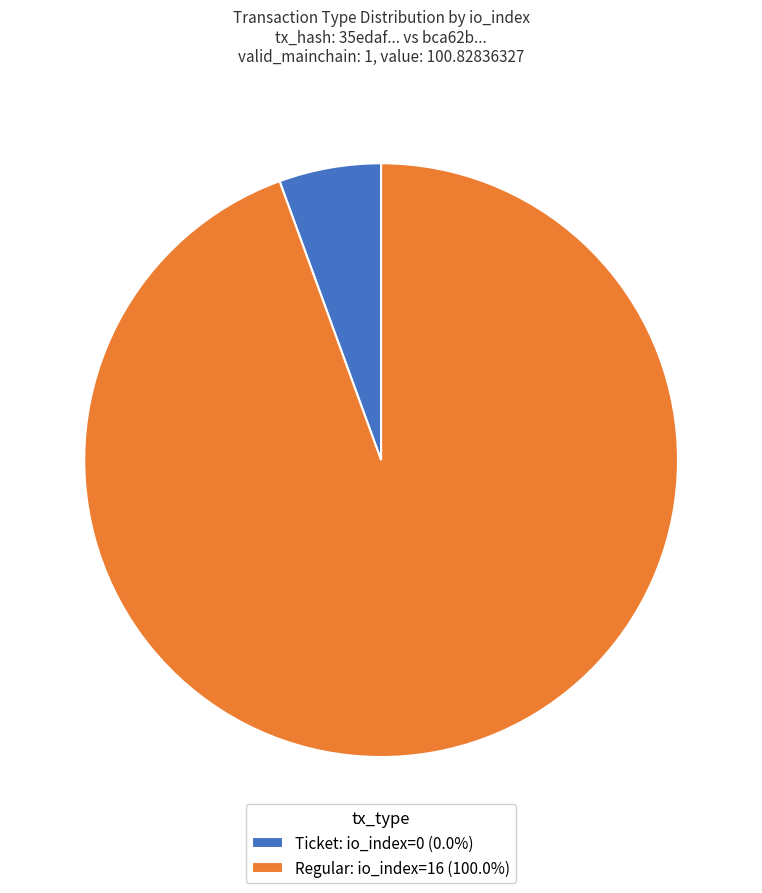

Is there a majority slice in this chart?

Yes